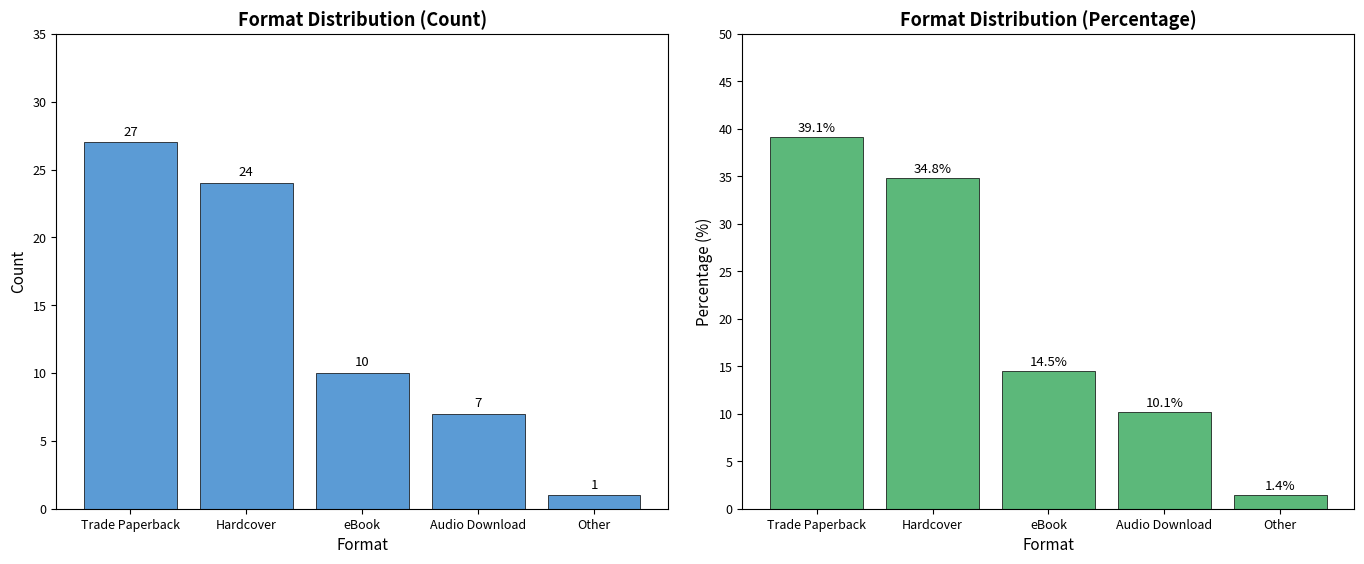

How many bars are there in total?

10